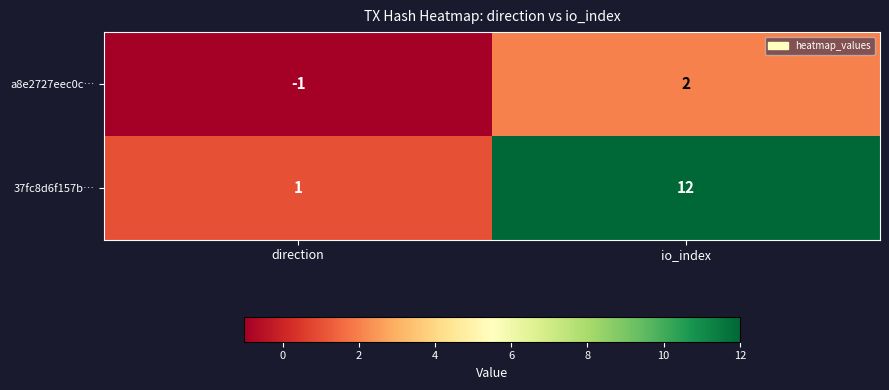

What is the maximum value shown in the chart?

12